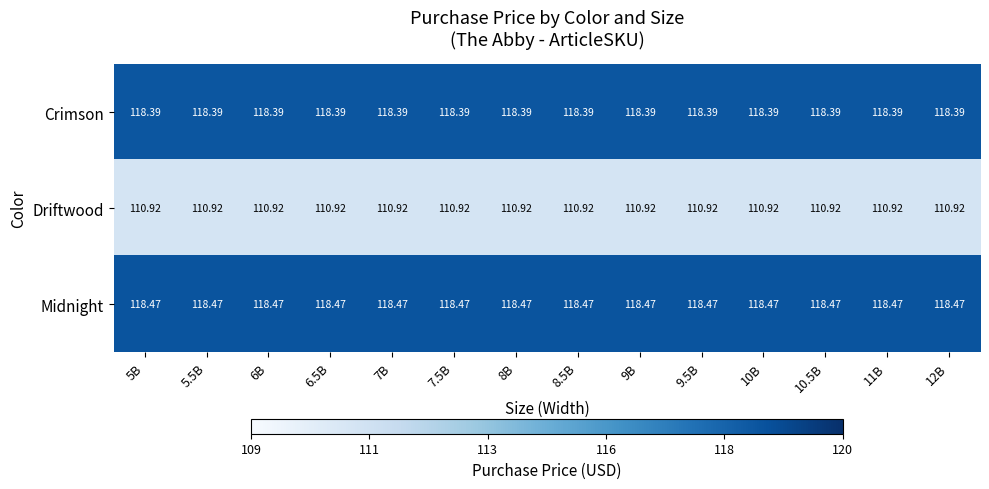

Is the value of Crimson at 5.5B greater than the value of Midnight at 9.5B?

No